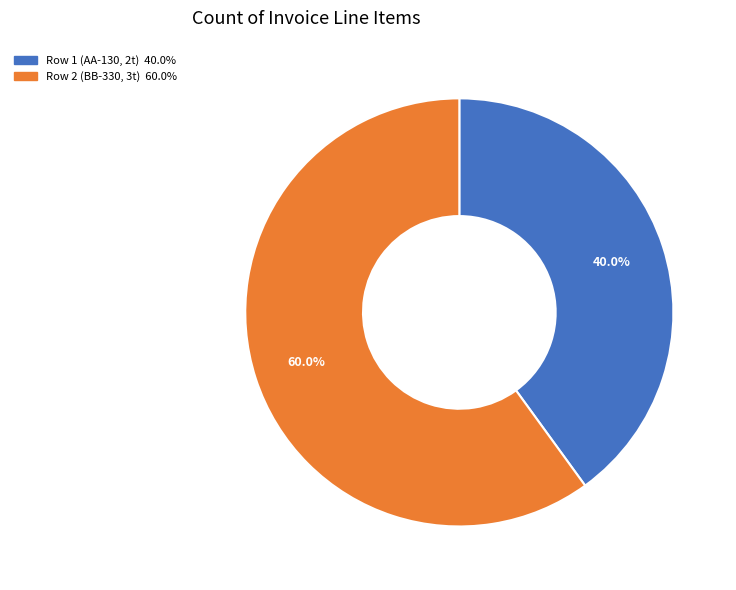

Is there a majority slice in this chart?

Yes